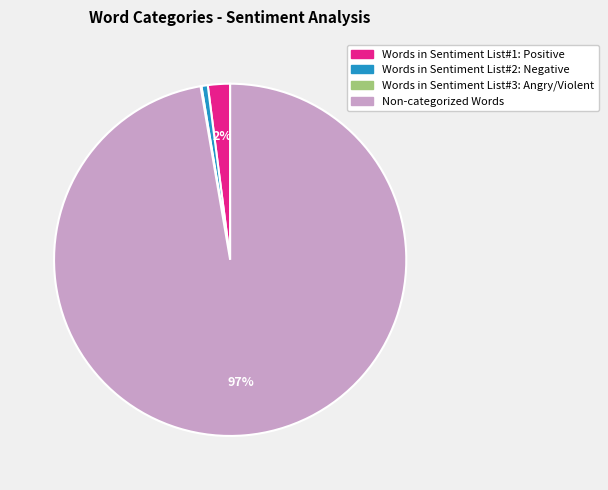

True or false: Words in Sentiment List#1: Positive accounts for 2% of the total.

True